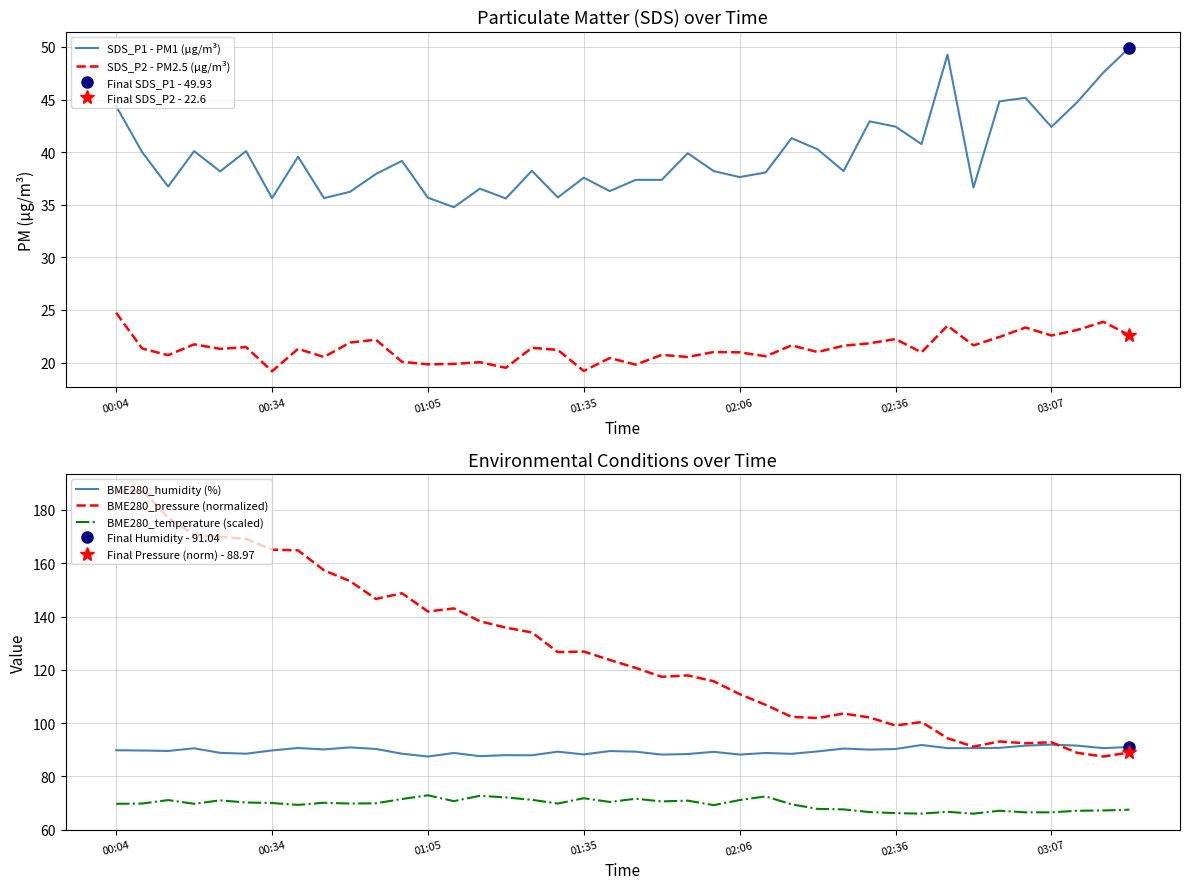

What is the greatest value displayed?

187.4